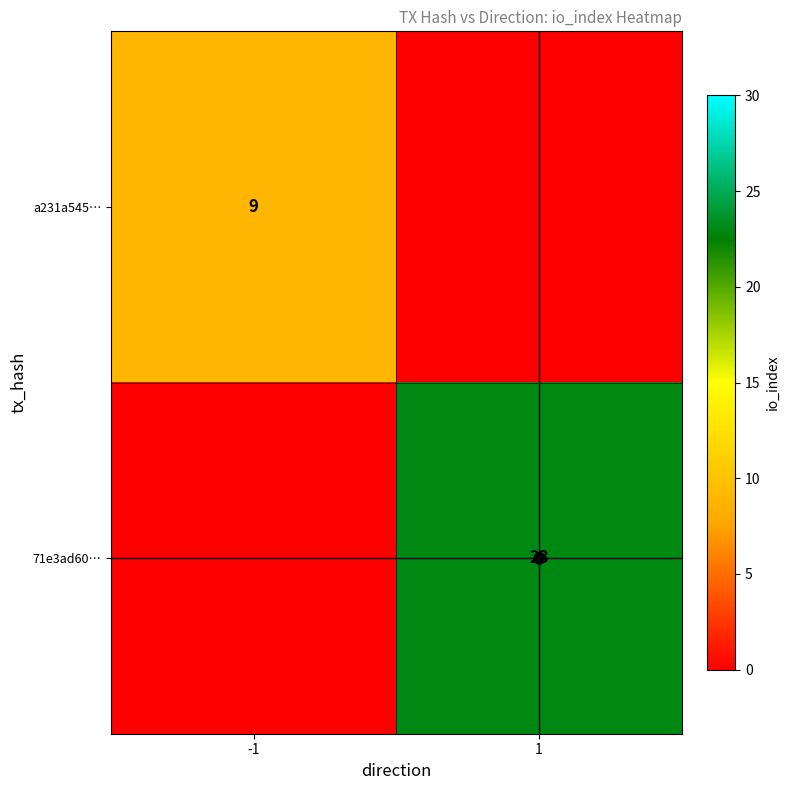

The value of a231a545… at -1 is 9. True or false?

True